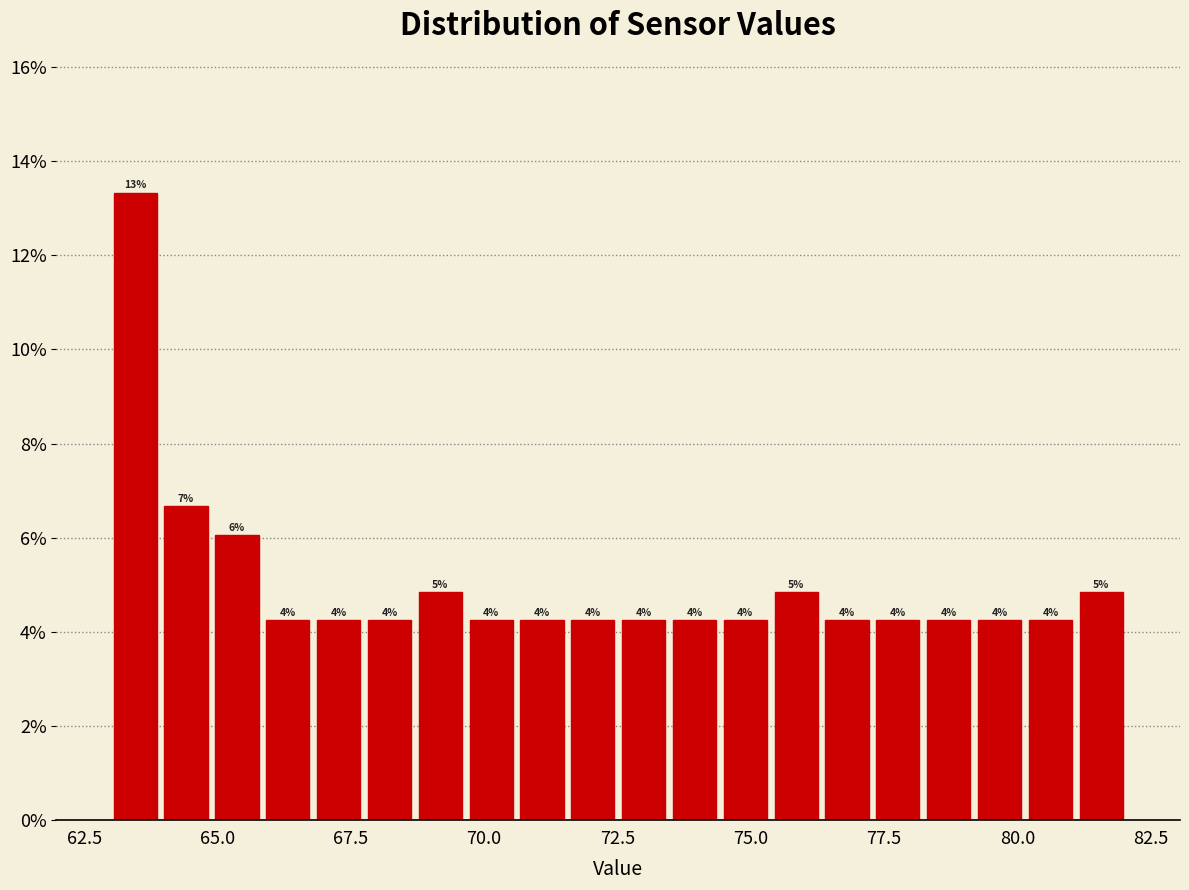

Around what value on the x-axis is the tallest bar? Give the approximate position of its centre, as read against the axis.

63.5